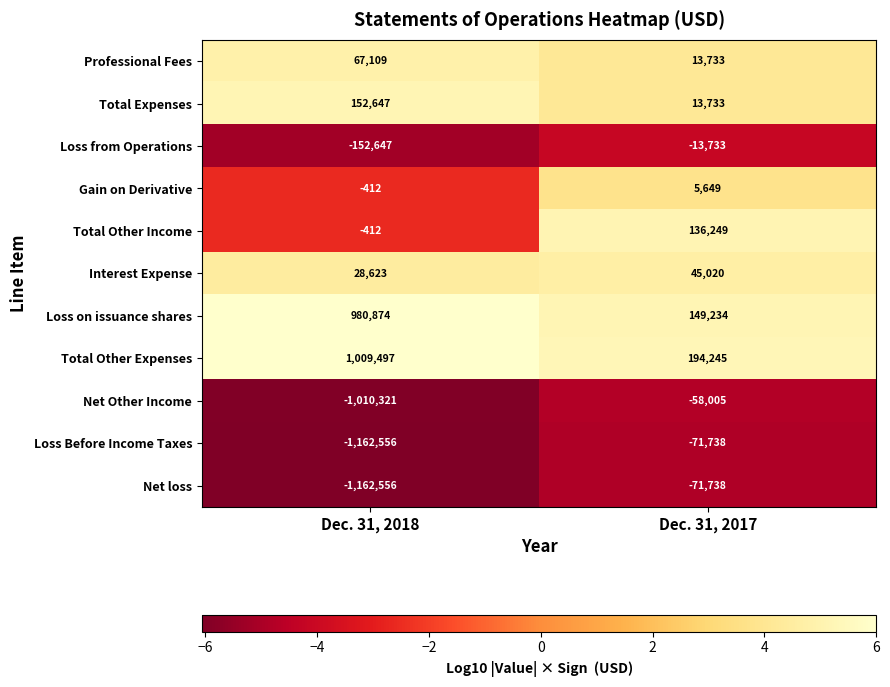

Is the value of Loss Before Income Taxes at Dec. 31, 2017 greater than the value of Total Other Income at Dec. 31, 2017?

No